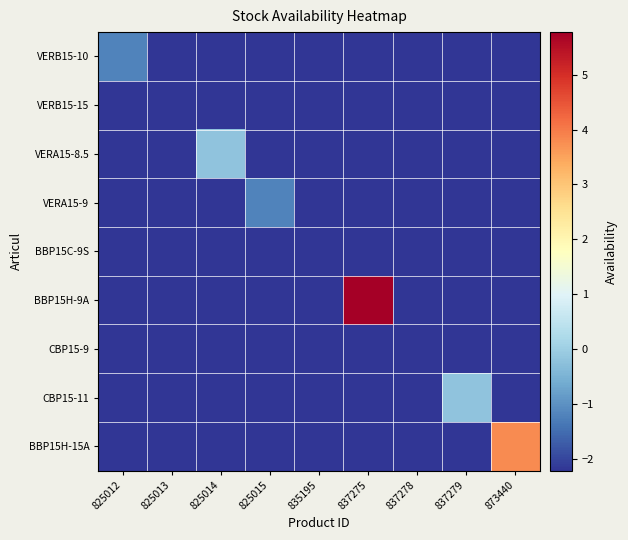

Count the number of data series in this chart.

9